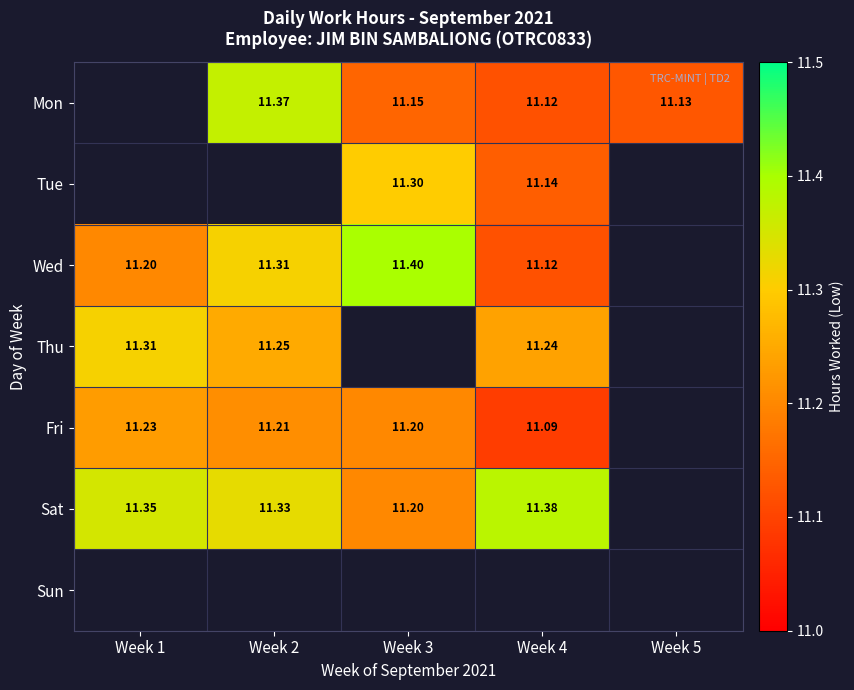

The Mon series shows 11.1 at Week 4. True or false?

True